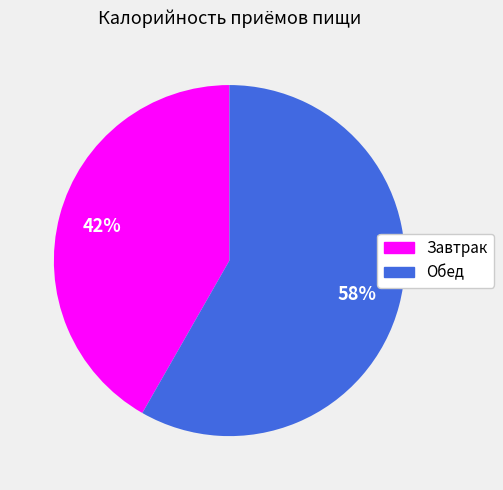

Is it true that Завтрак is 51% of the pie?

False